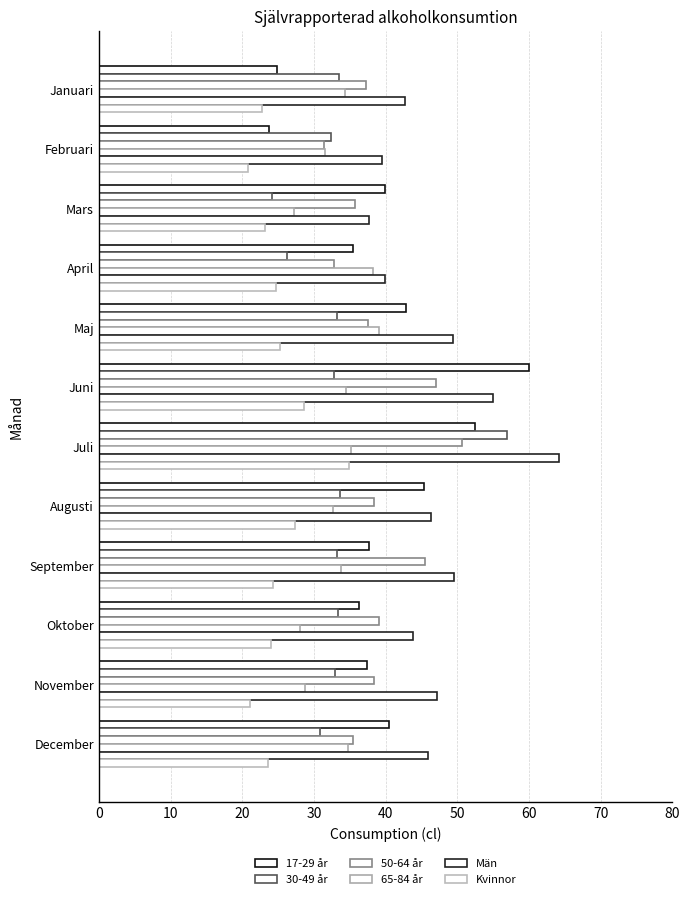

What is the average value of the 30-49 år series?

33.6